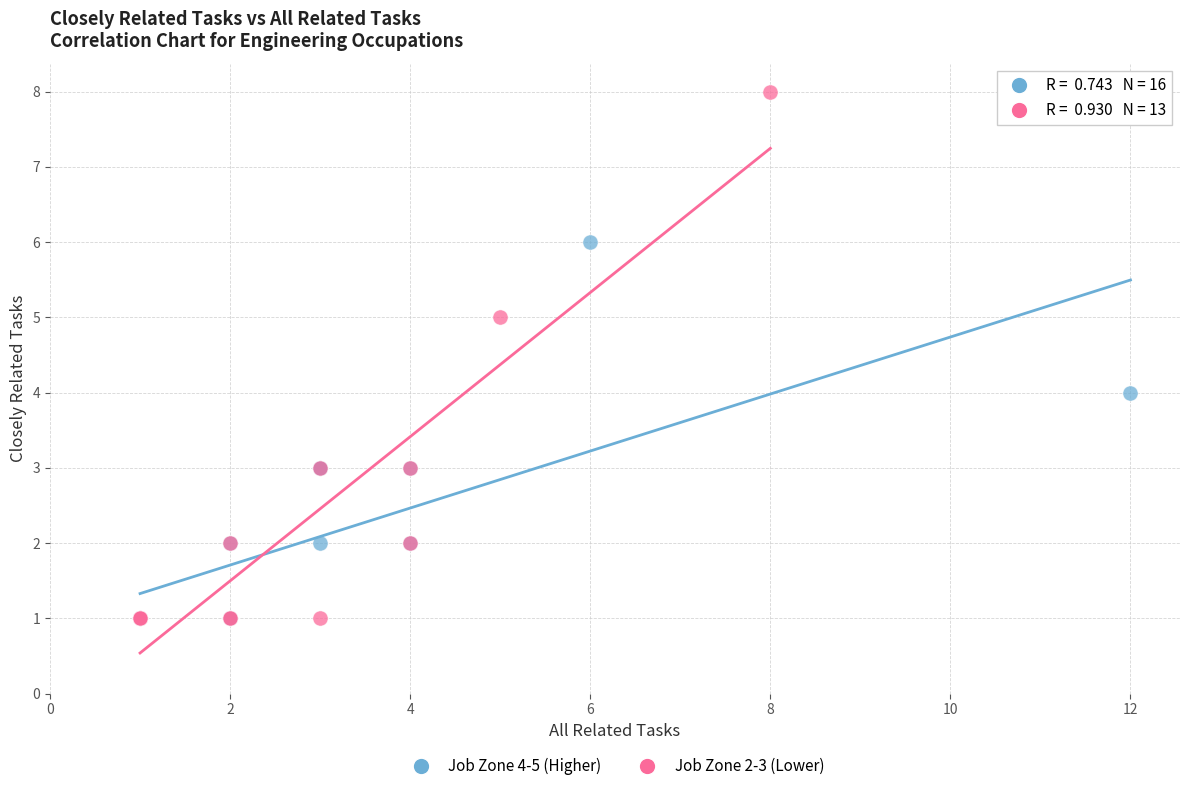

Which series contains the highest Y value?

Job Zone 2-3 (Lower)